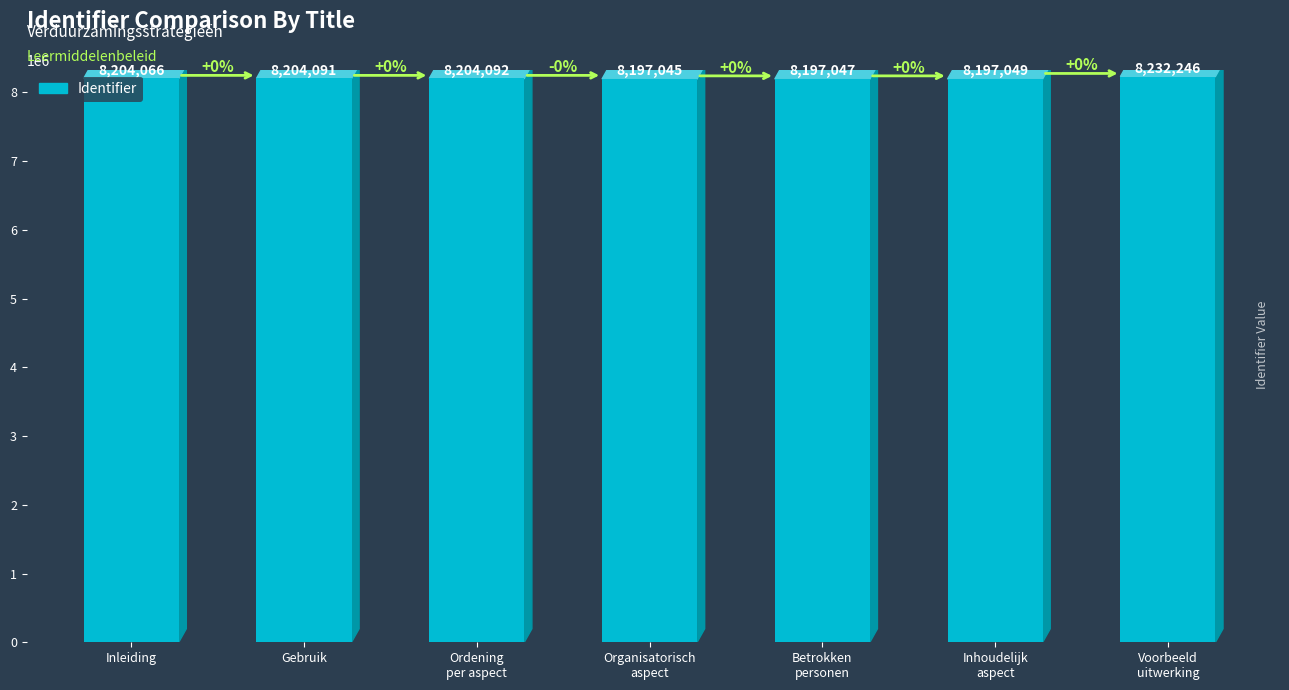

Reading left to right, what are all the values shown in this chart?

Inleiding=8204066	Gebruik=8204091	Ordening
per aspect=8204092	Organisatorisch
aspect=8197045	Betrokken
personen=8197047	Inhoudelijk
aspect=8197049	Voorbeeld
uitwerking=8232246